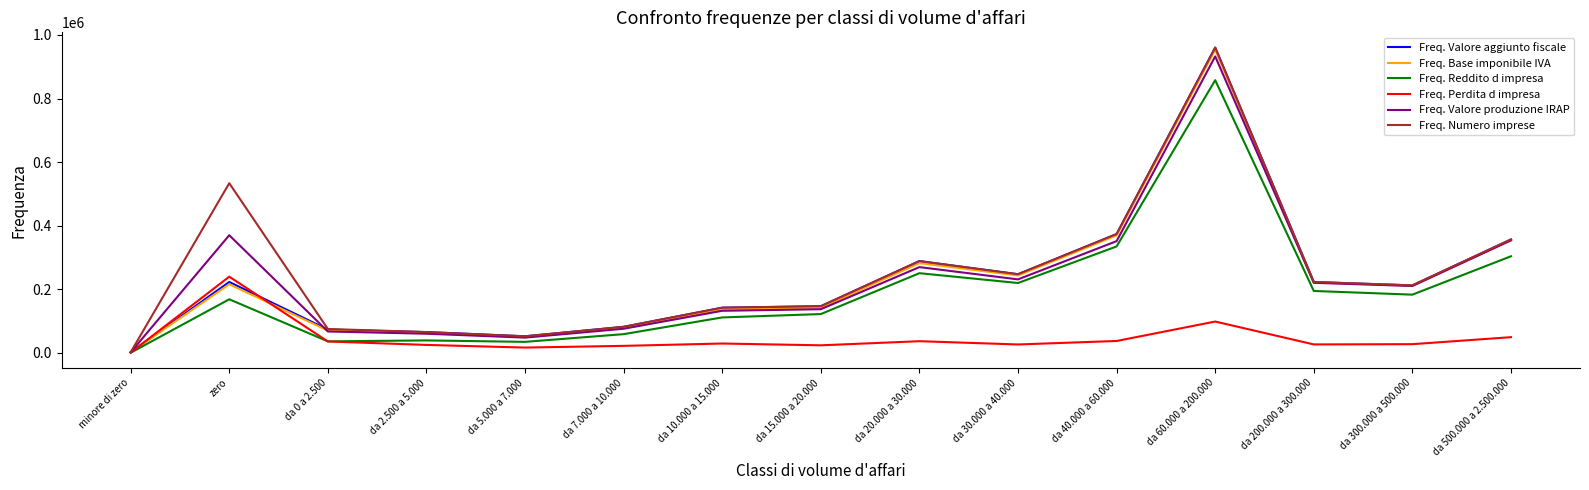

At which category is the sum across all series the highest?

da 60.000 a 200.000